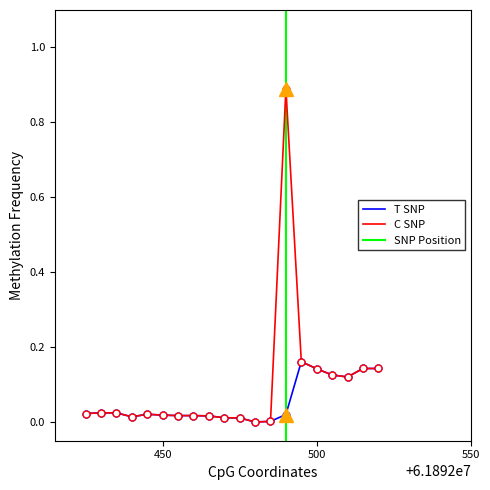

List the series in order of their peak value, lowest first.

T SNP, C SNP